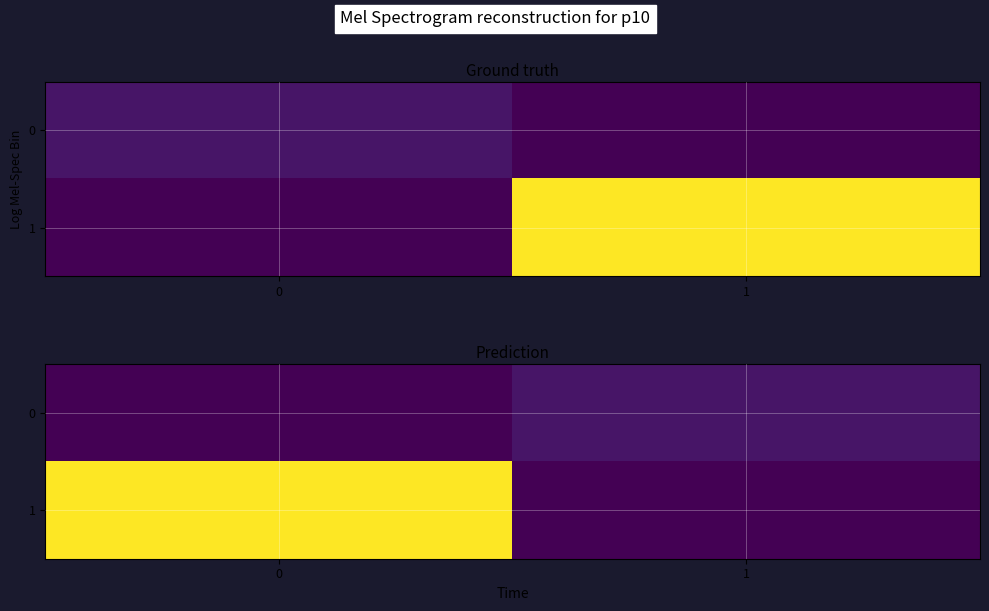

Is the value of 1 at 0 greater than the value of 0 at 1?

Yes